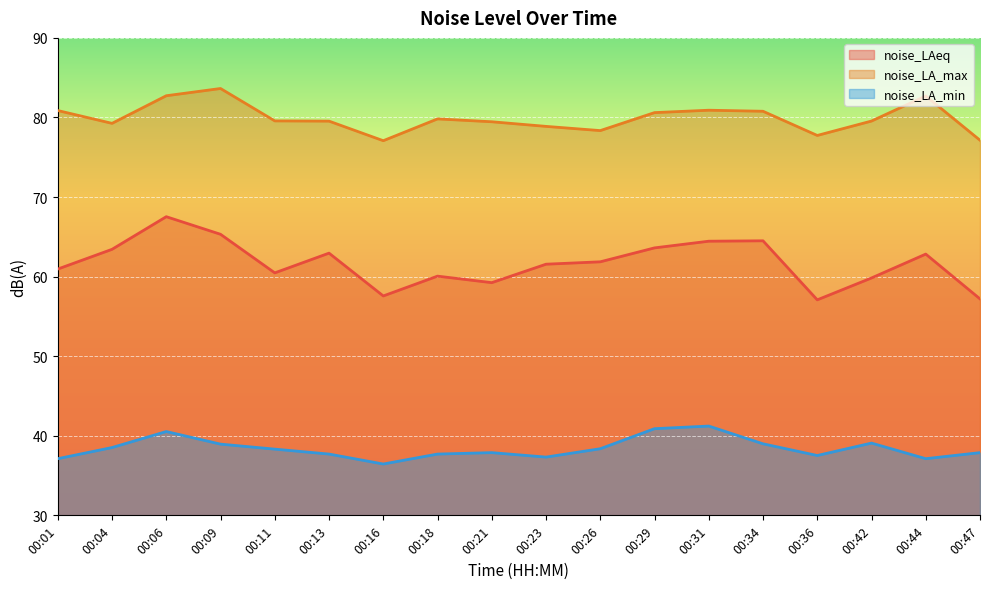

Reading left to right, extract all data points from this chart.

noise_LAeq: 61.0	63.4	67.5	65.3	60.5	63.0	57.6	60.1	59.2	61.6	61.9	63.6	64.5	64.5	57.1	59.8	62.8	57.2
noise_LA_max: 80.9	79.3	82.7	83.6	79.6	79.5	77.1	79.8	79.5	78.9	78.3	80.6	80.9	80.8	77.7	79.5	82.7	77.1
noise_LA_min: 37.1	38.5	40.5	39.0	38.3	37.7	36.5	37.7	37.9	37.3	38.4	40.9	41.2	39.0	37.5	39.1	37.1	37.9